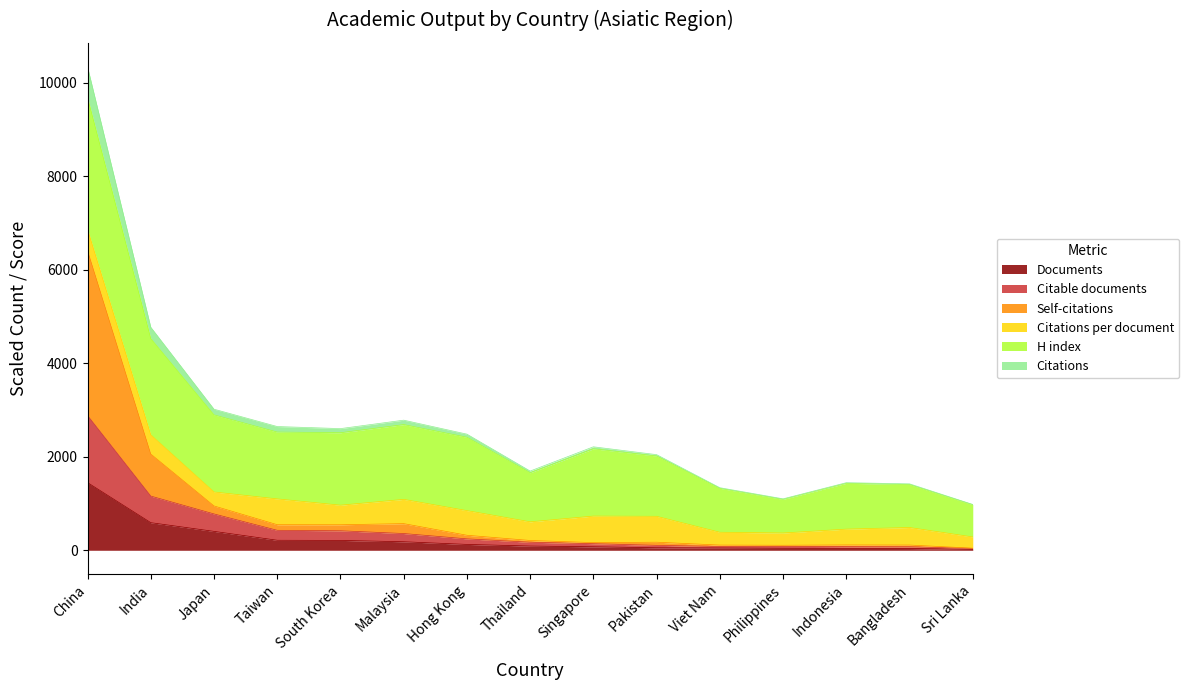

Which category has the highest value in the Documents series?

China